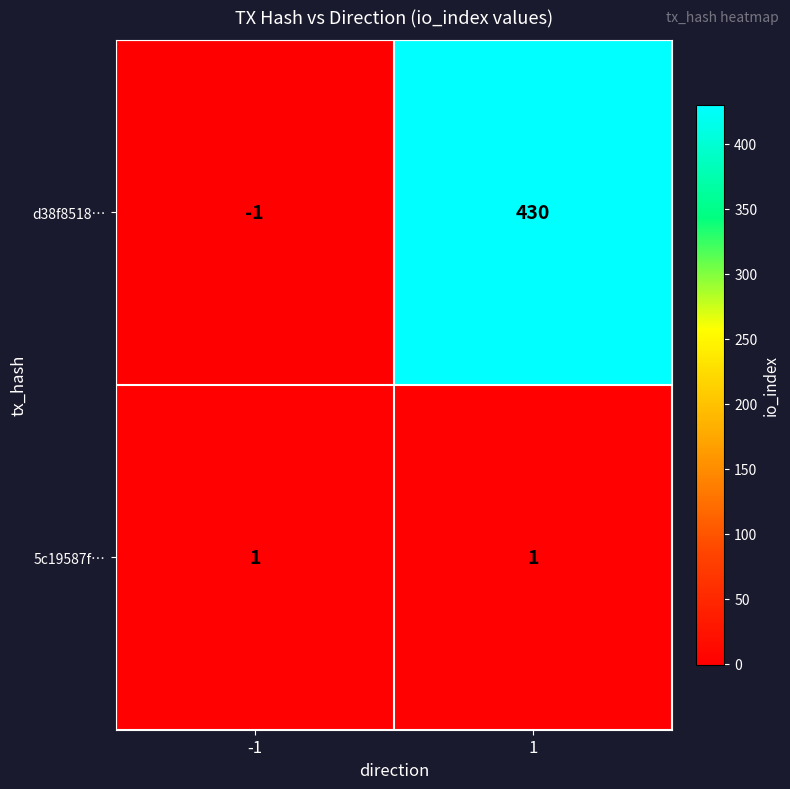

At -1, list the series in order from smallest to largest.

d38f8518…, 5c19587f…